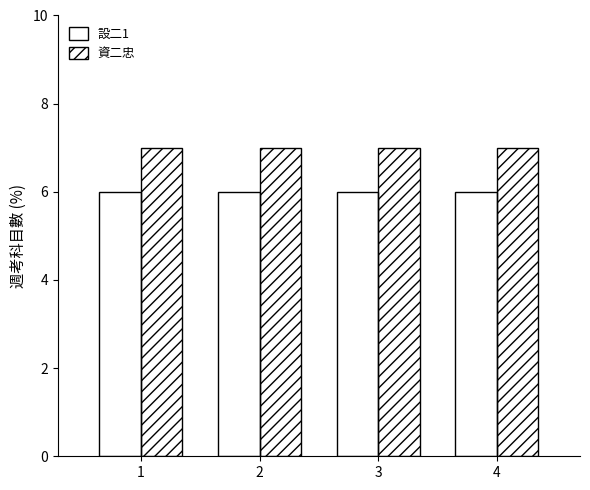

What is the value of the 設二1 bar at the 2nd from the left?

6